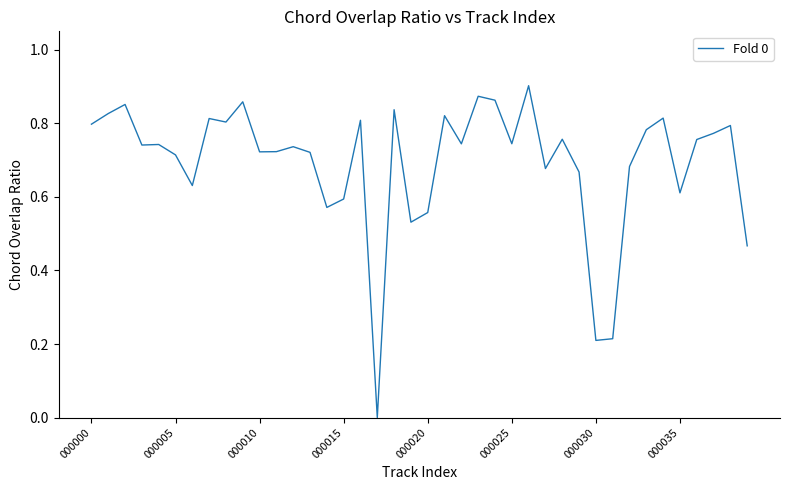

Which category has the highest value across all series?

26